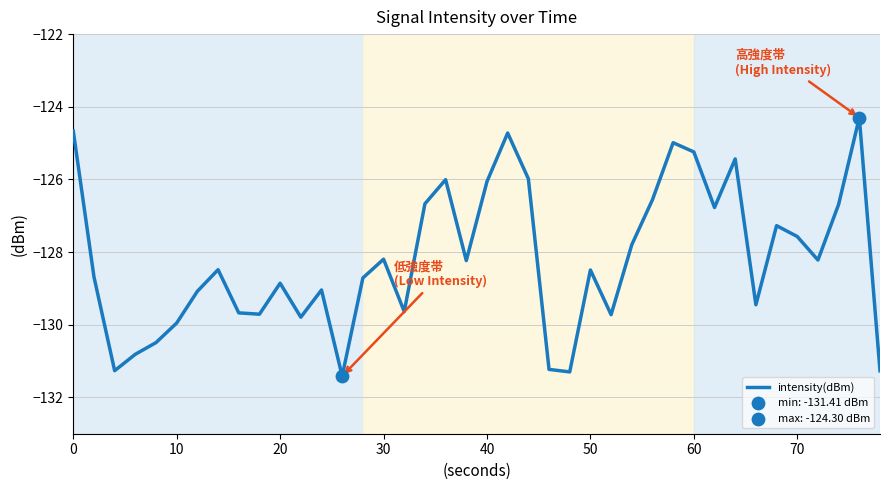

What is the greatest value displayed?

-124.3